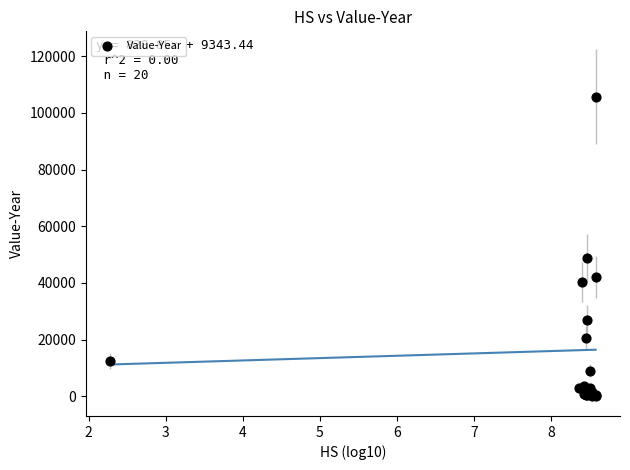

What Y value in the scatter plot is closest to 53005?

48859